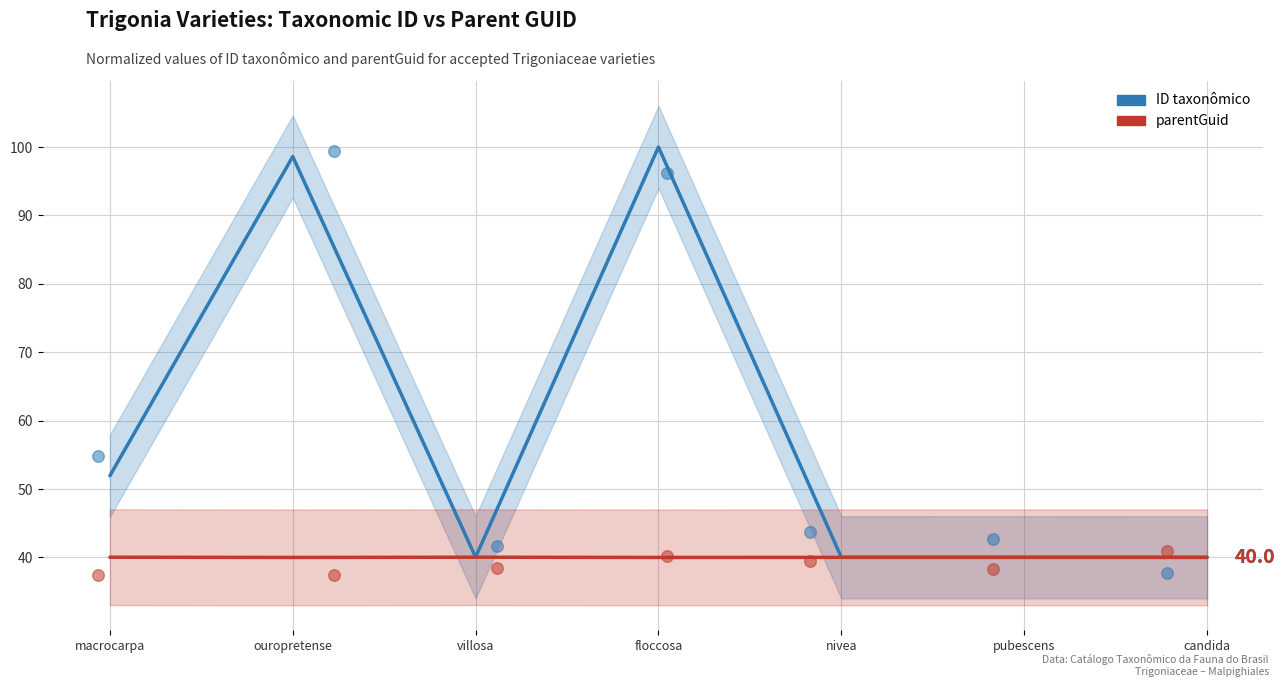

What is the X range (max minus min) for the scatter plot?

5.8